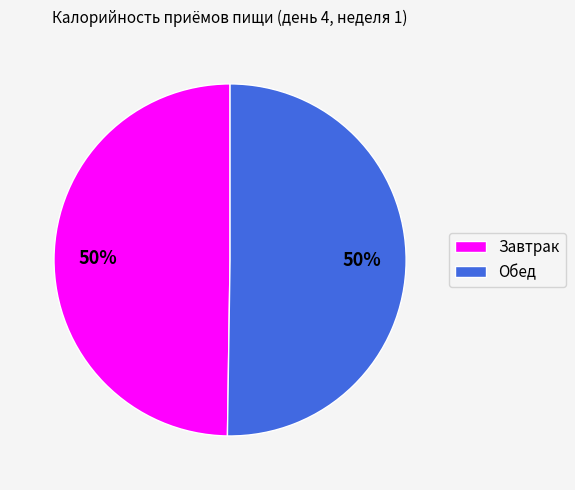

Do Завтрак and Обед together represent more than half of the pie?

Yes